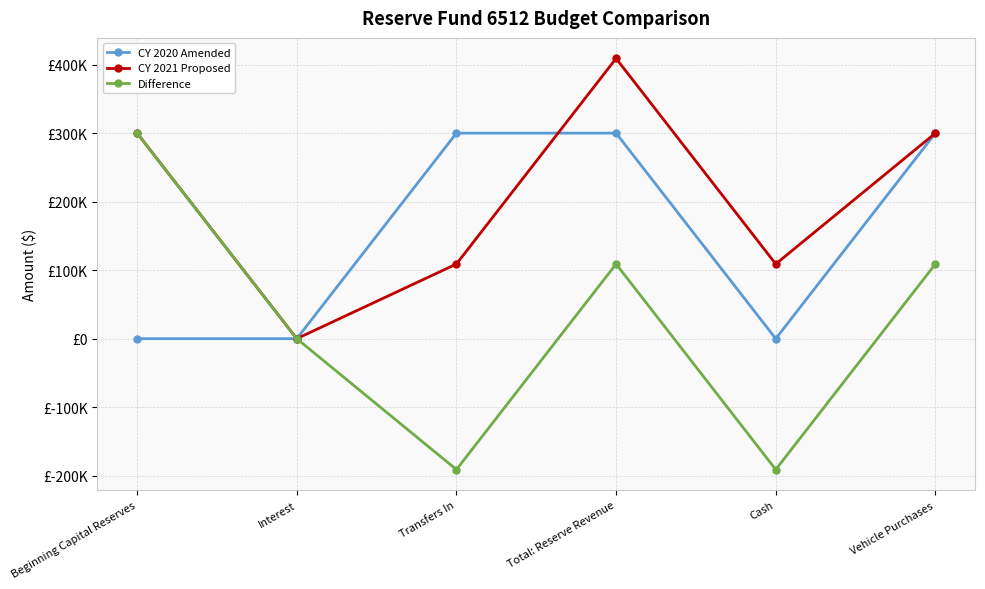

What are all the series names shown in the legend?

CY 2020 Amended, CY 2021 Proposed, Difference